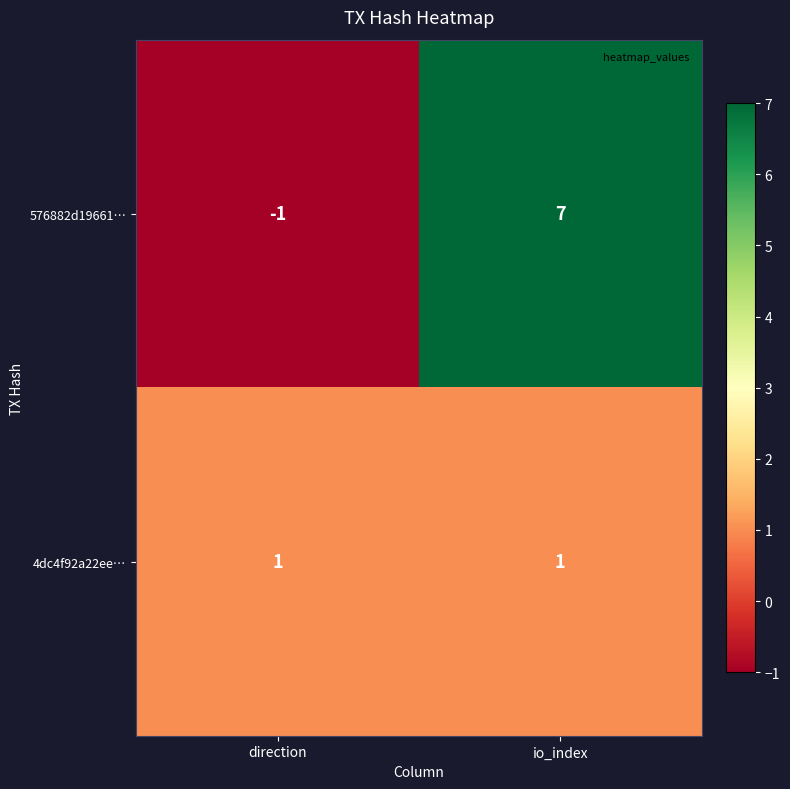

Reading right to left, what are all the values shown in this chart?

576882d19661…: 7	-1
4dc4f92a22ee…: 1	1